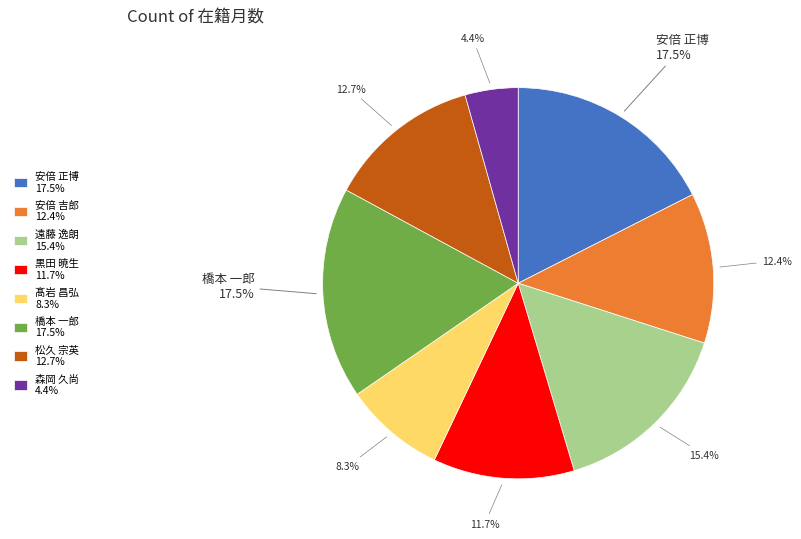

Do 松久 宗英 12.7% and 黒田 暁生 11.7% together represent more than half of the pie?

No